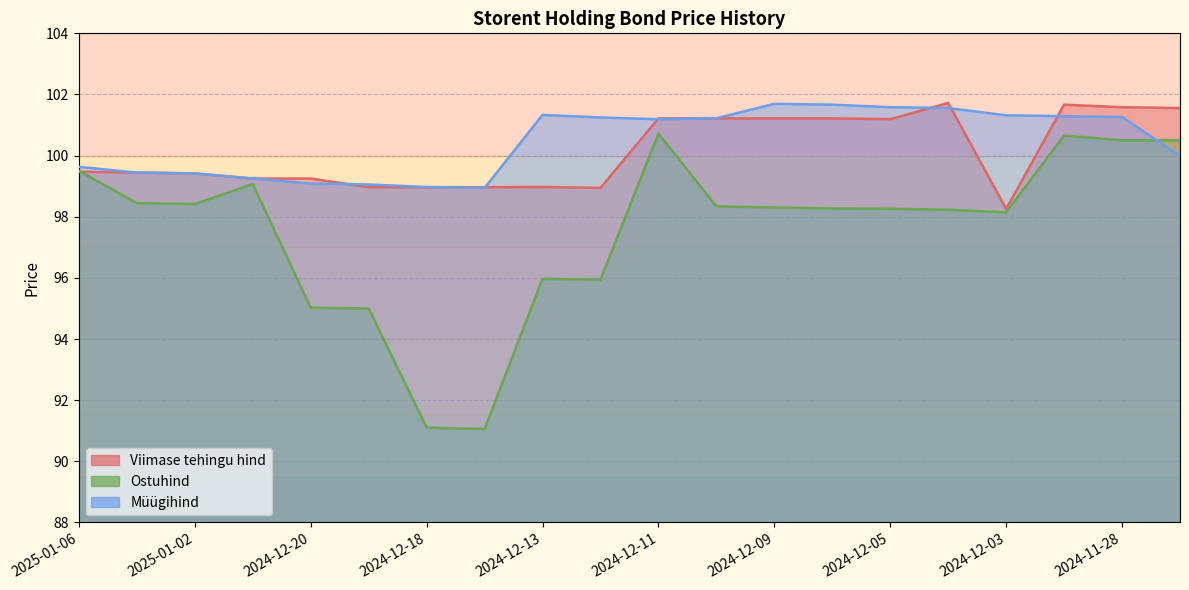

Which series has the largest total across all categories?

Müügihind